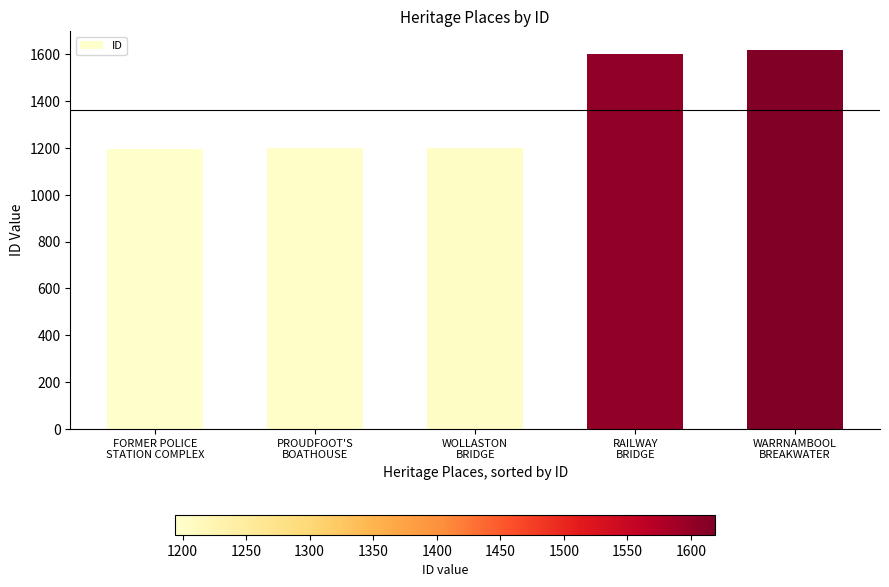

What is the sum of all values?

6818